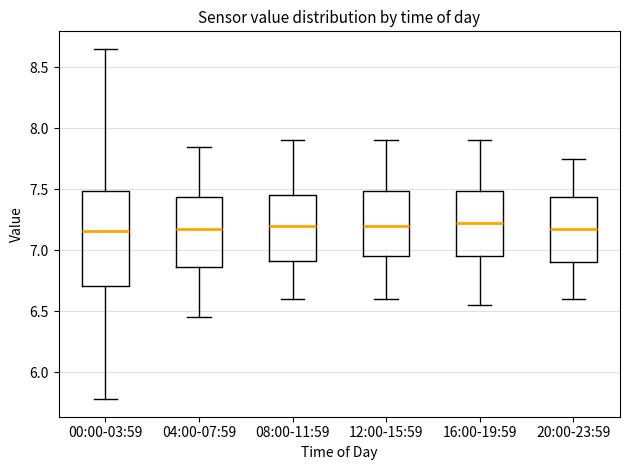

Reading left to right, read every box against the y-axis: the position of its median line, the range the box covers, and the ends of its whiskers. The values are not printed on the chart, so give them approximately, as read against the axis.

00:00-03:59: median 7.15, box 6.70 to 7.50, whiskers 5.80 to 8.65
04:00-07:59: median 7.20, box 6.85 to 7.45, whiskers 6.45 to 7.85
08:00-11:59: median 7.20, box 6.90 to 7.45, whiskers 6.60 to 7.90
12:00-15:59: median 7.20, box 6.95 to 7.50, whiskers 6.60 to 7.90
16:00-19:59: median 7.25, box 6.95 to 7.50, whiskers 6.55 to 7.90
20:00-23:59: median 7.20, box 6.90 to 7.45, whiskers 6.60 to 7.75